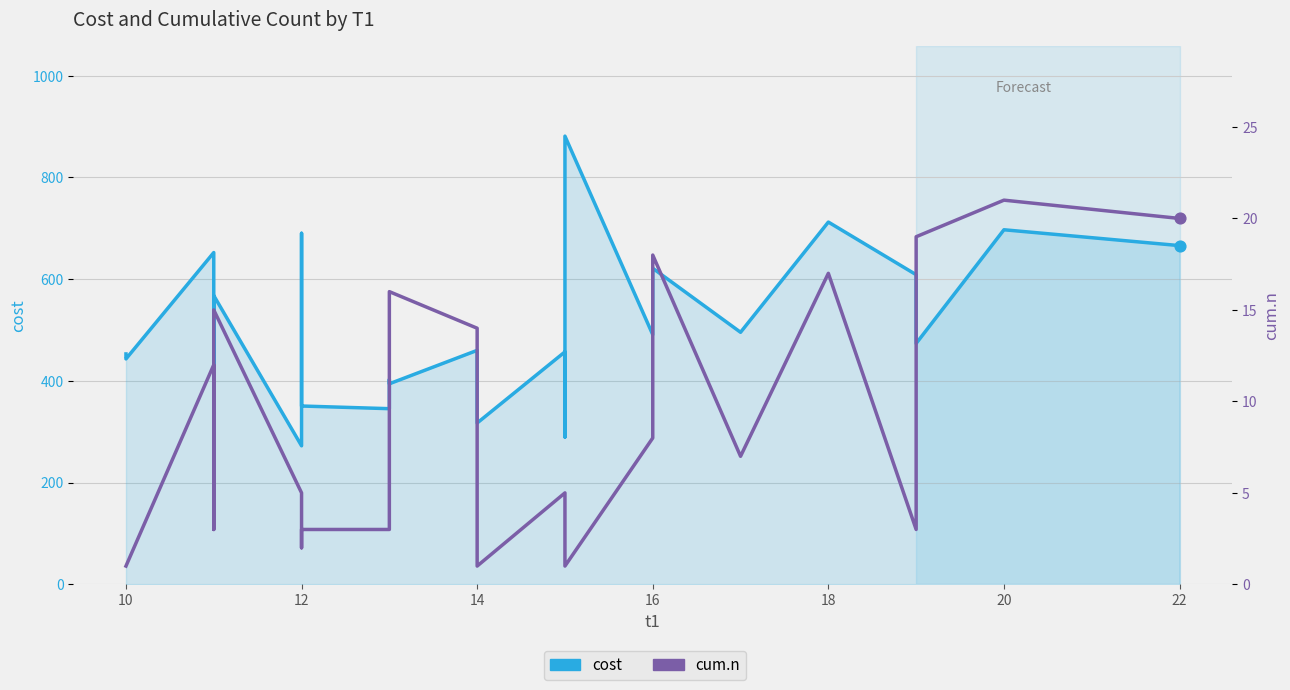

At how many categories does at least one series exceed 764?

1